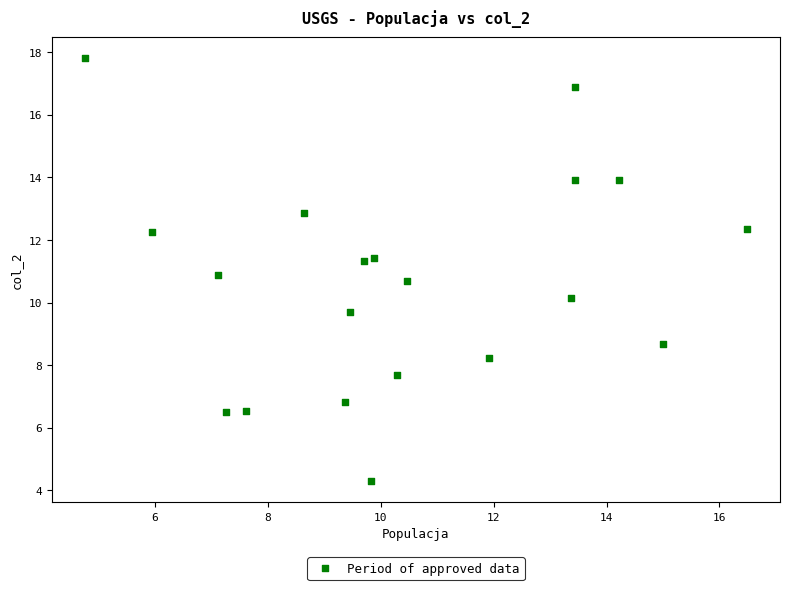

What is the range of Y values (max minus min)?

13.5